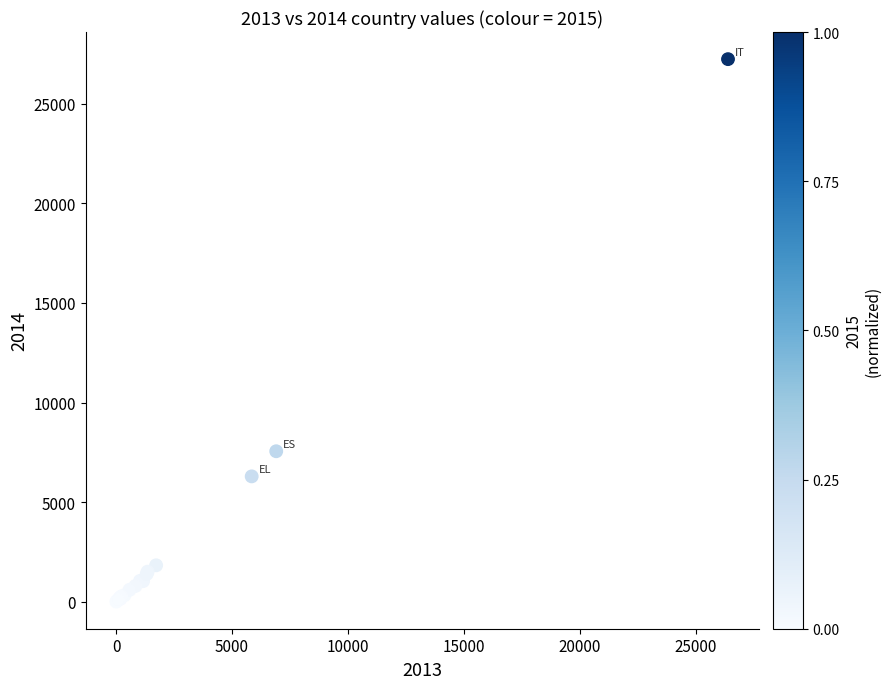

What Y value in the scatter plot is closest to 13623?

7557